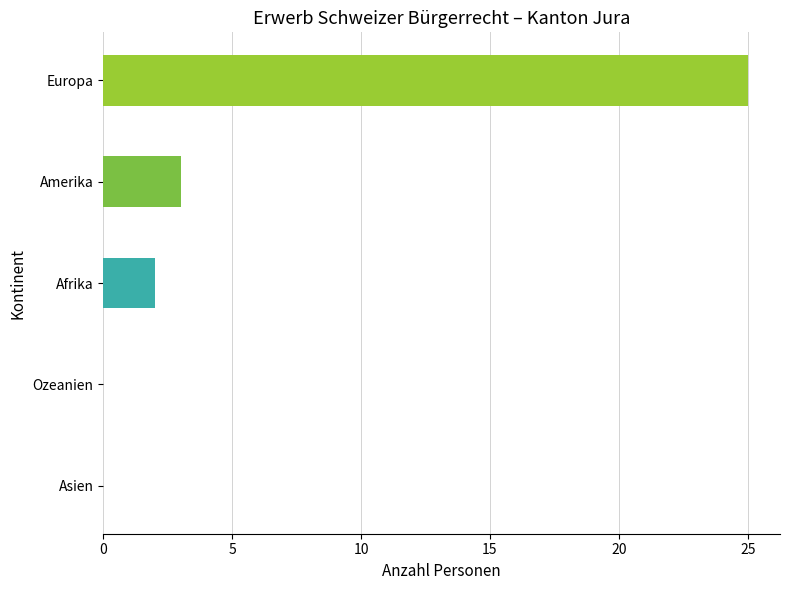

What is the sum of all values?

30